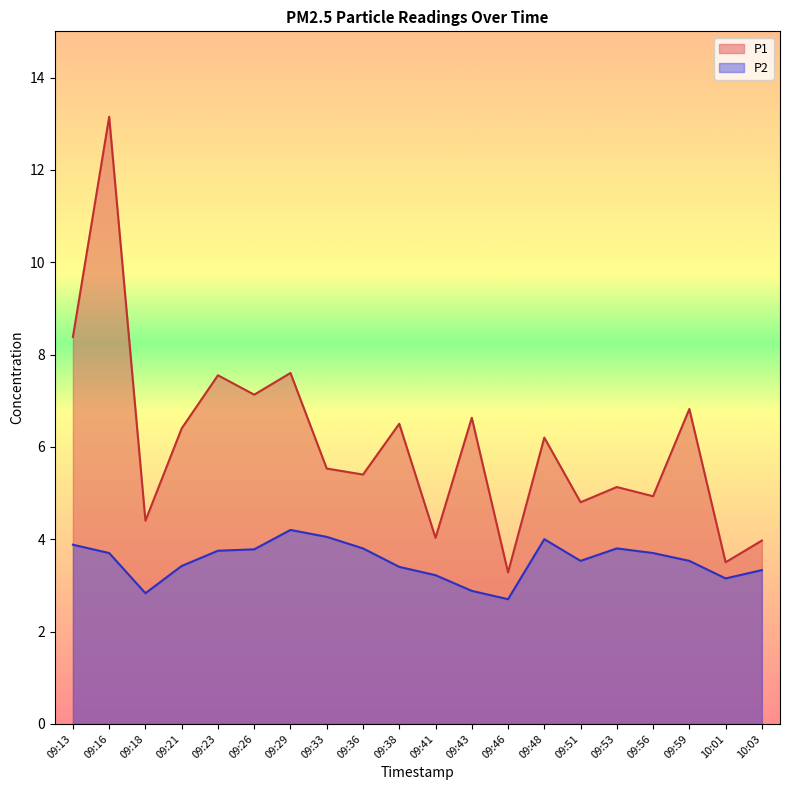

What is the value of the P2 point at the 16th from the left?

3.8